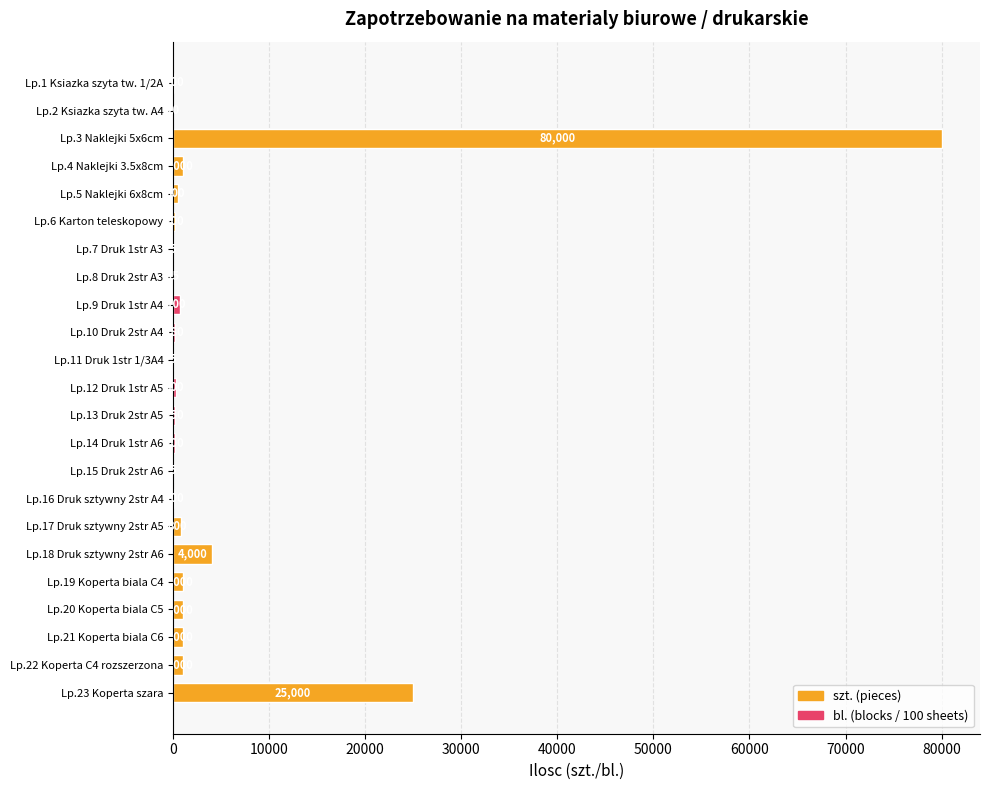

How many series are shown in this chart?

1